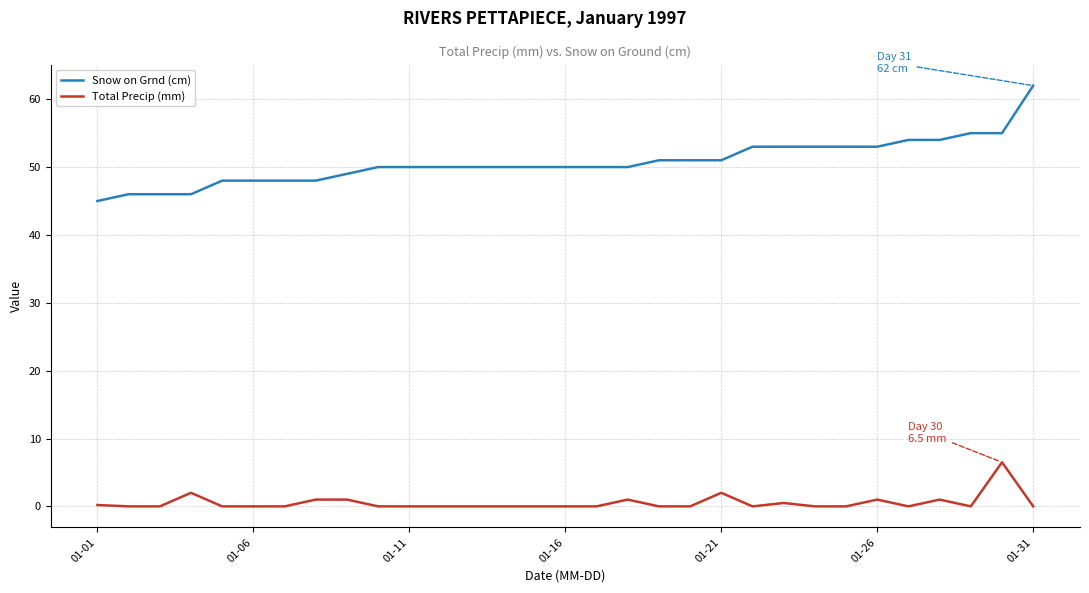

Which series has the largest total across all categories?

Snow on Grnd (cm)